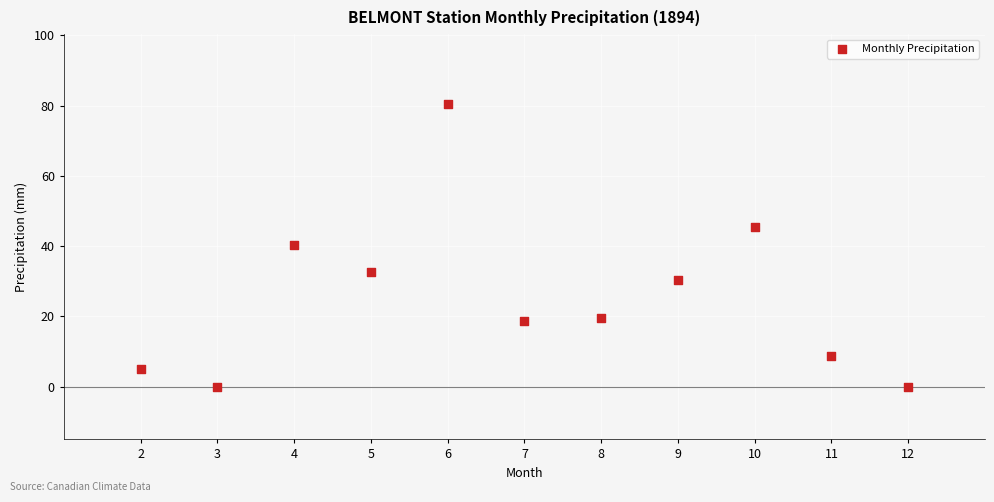

What is the range of Y values (max minus min)?

80.3